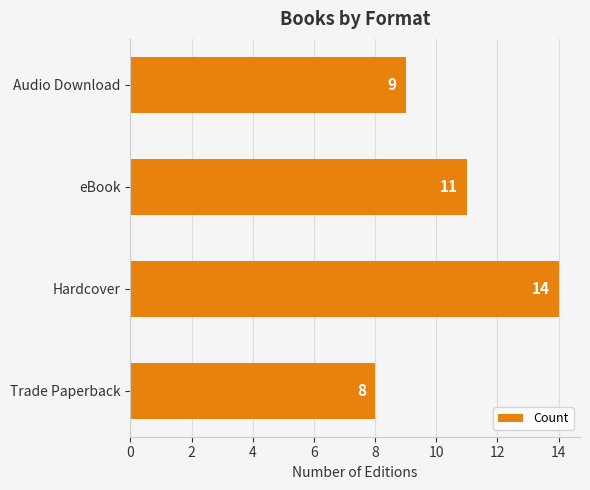

The value at Trade Paperback is 11. True or false?

False